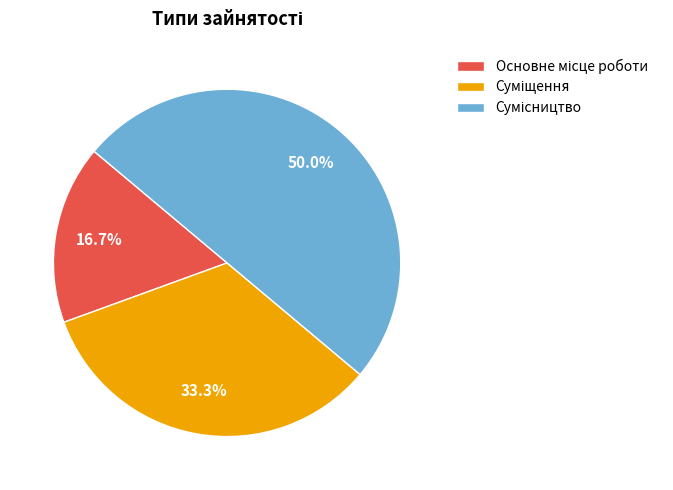

How many slices are in this pie chart?

3